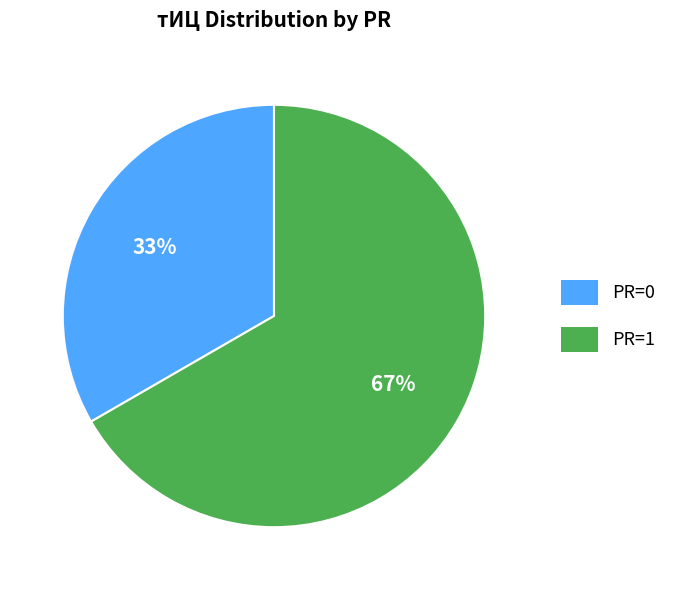

Which has a higher value, PR=0 or PR=1?

PR=1